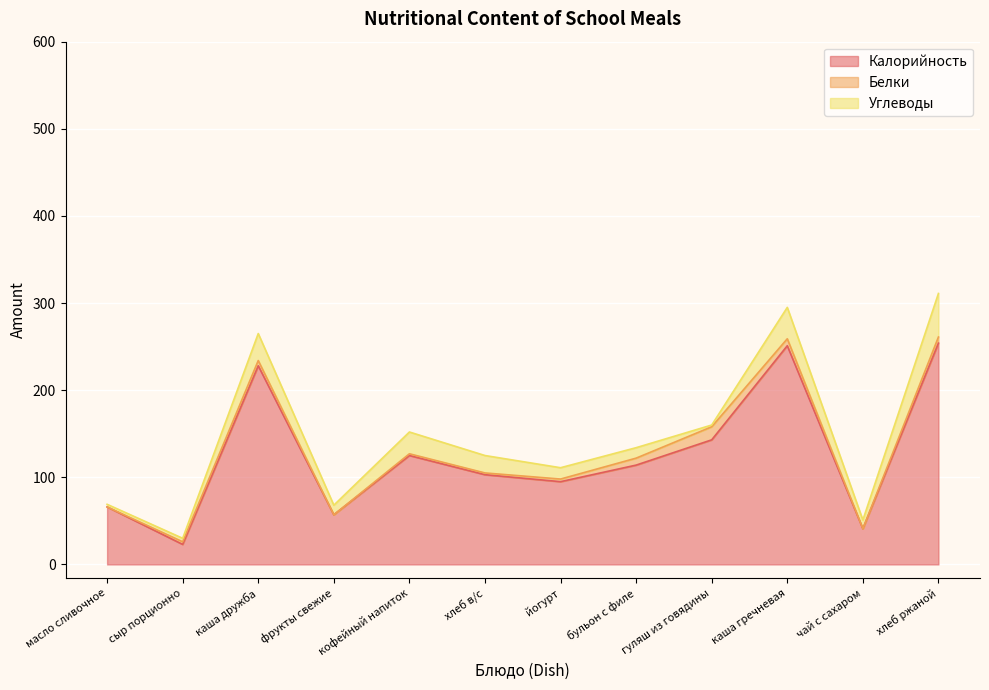

List the labels in order of Углеводы value, smallest first.

гуляш из говядины, масло сливочное, сыр порционно, чай с сахаром, фрукты свежие, бульон с филе, йогурт, хлеб в/с, кофейный напиток, каша дружба, каша гречневая, хлеб ржаной